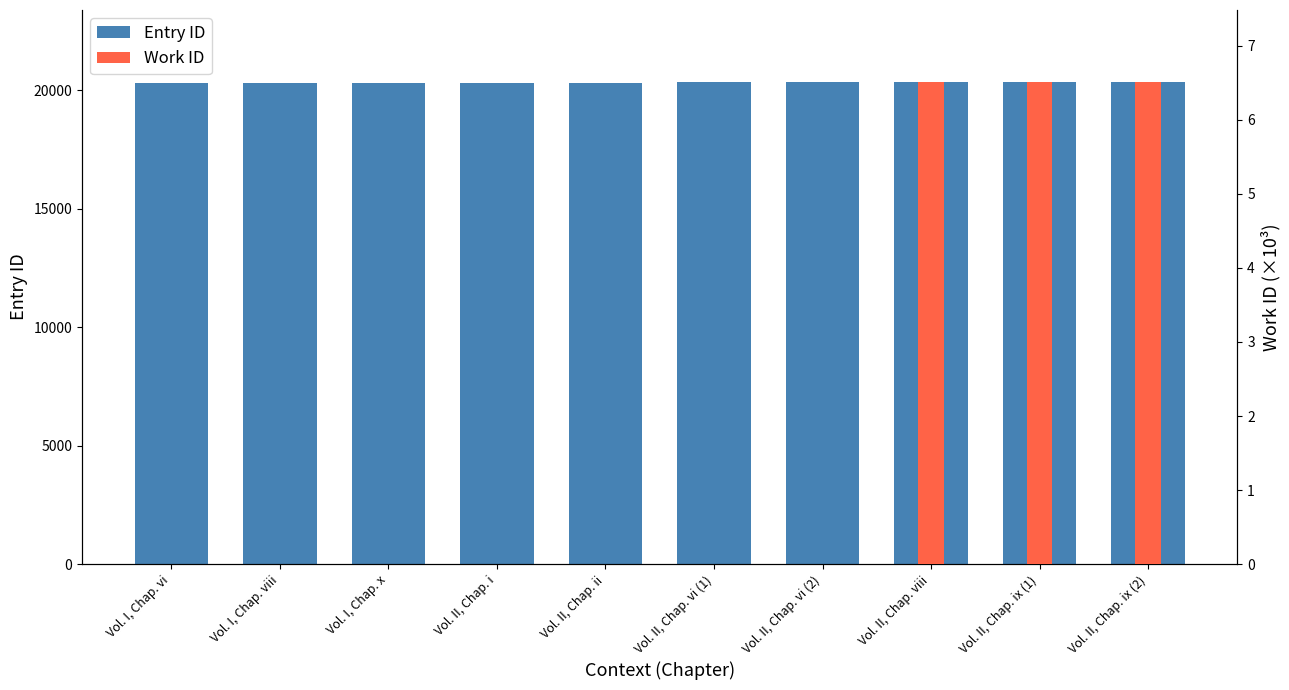

The chart shows a value of 35333 at Vol. I, Chap. x. True or false?

False